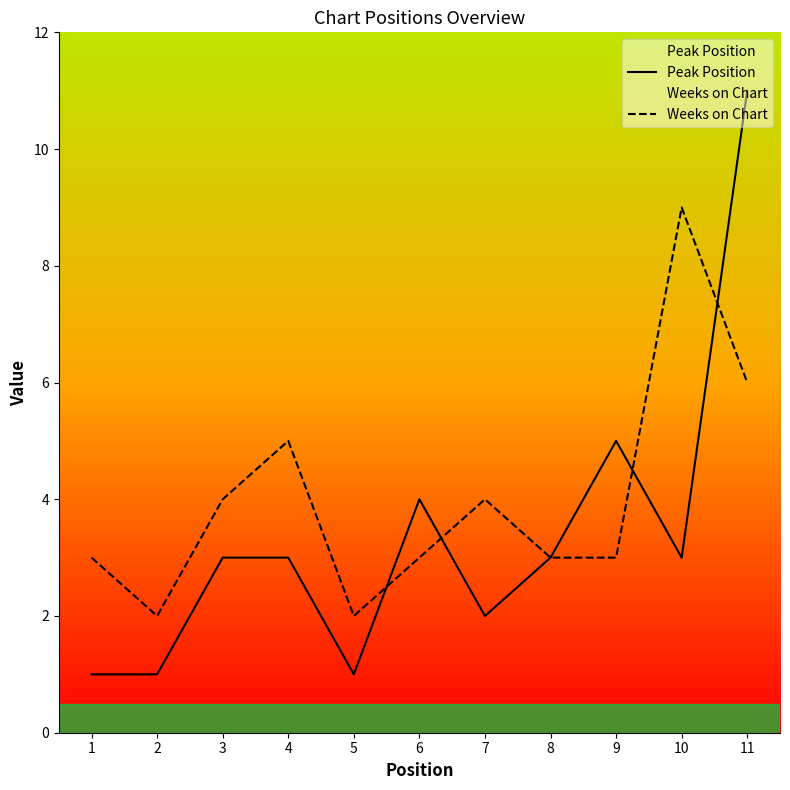

How many intersections are there between Peak Position and Weeks on Chart?

4